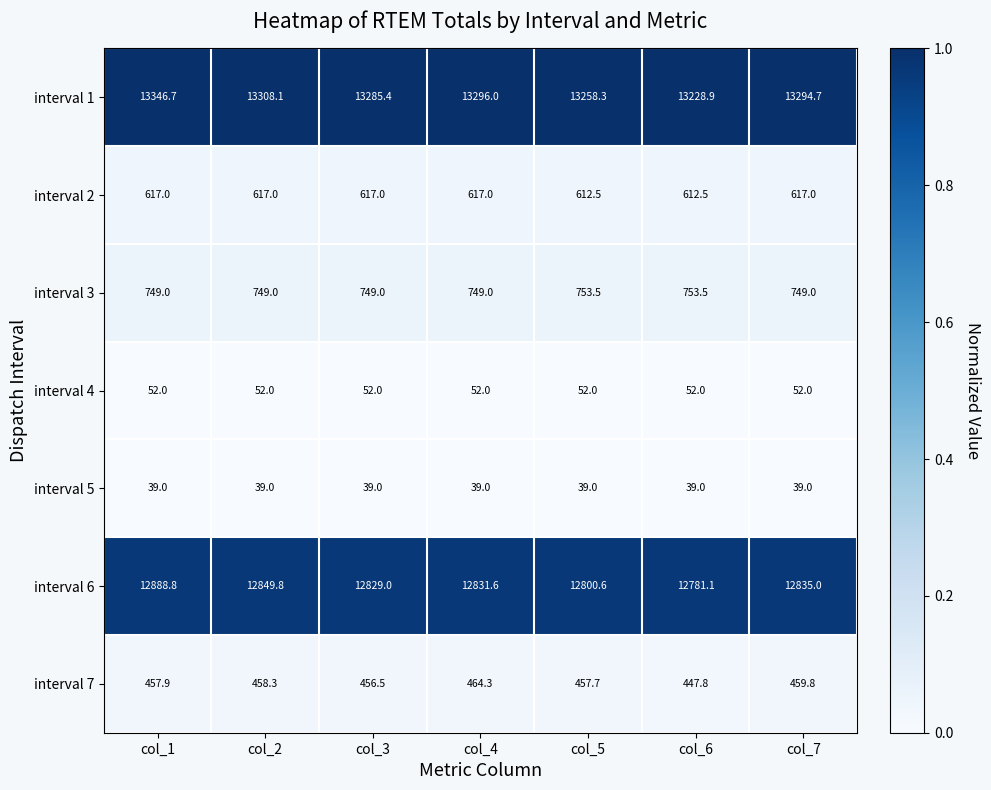

At which label does interval 6 first exceed 12831?

col_1